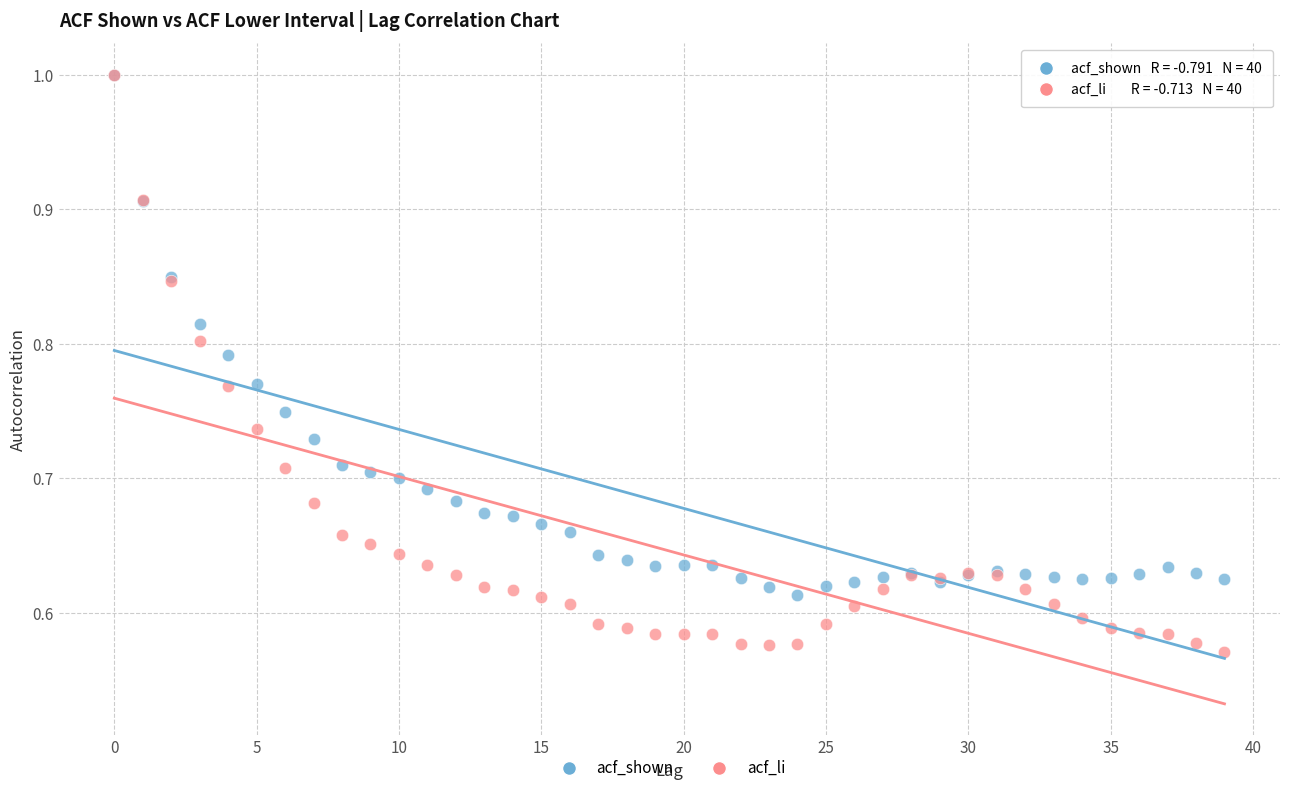

What are all the series names shown in the legend?

acf_shown, acf_li